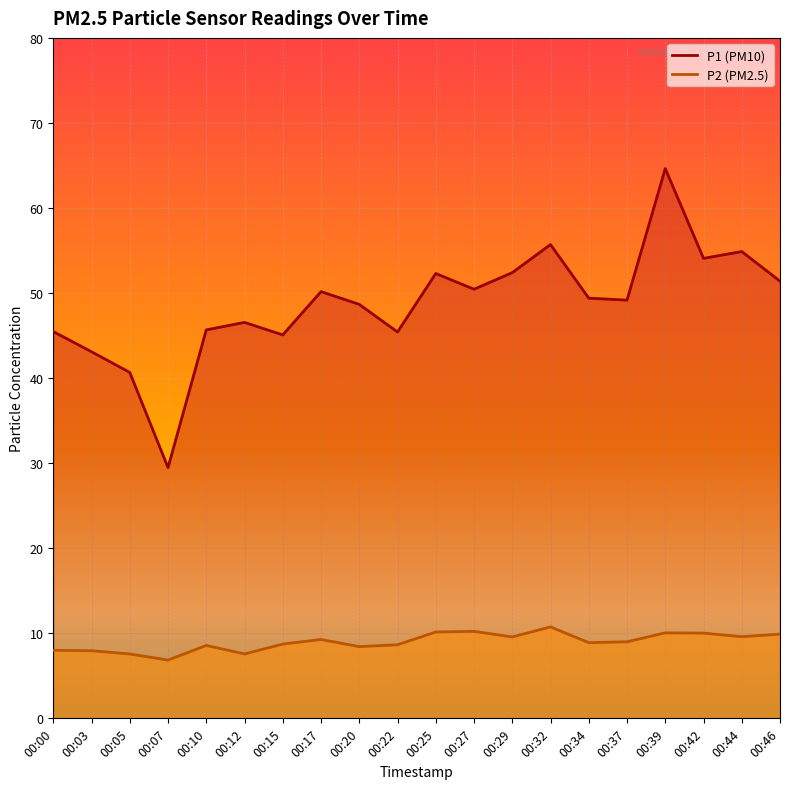

What is the average value of the P1 series?

48.7